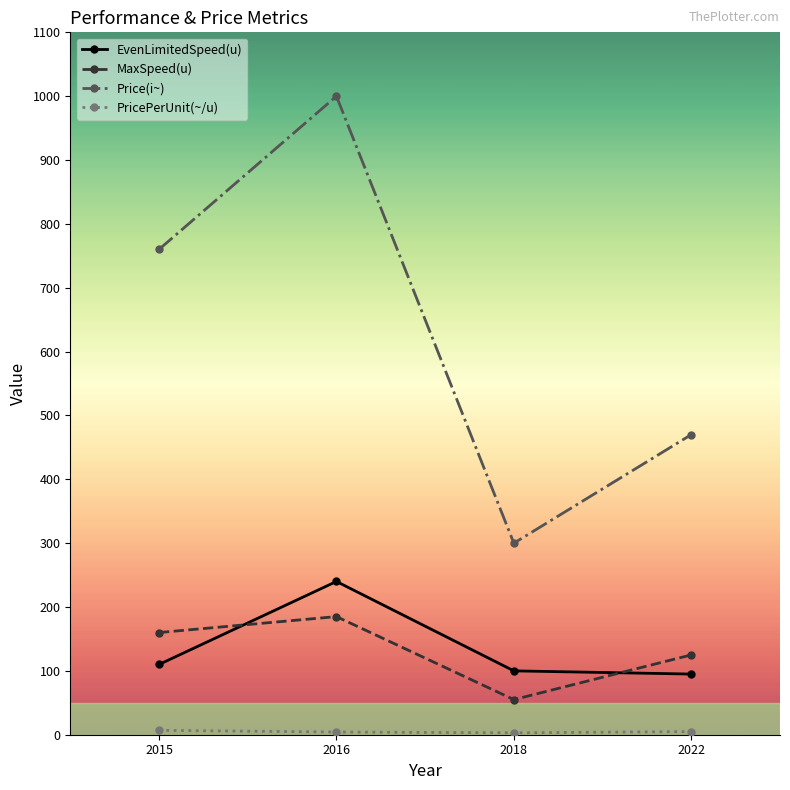

How many interior local peaks does the Price(i~) series have?

1